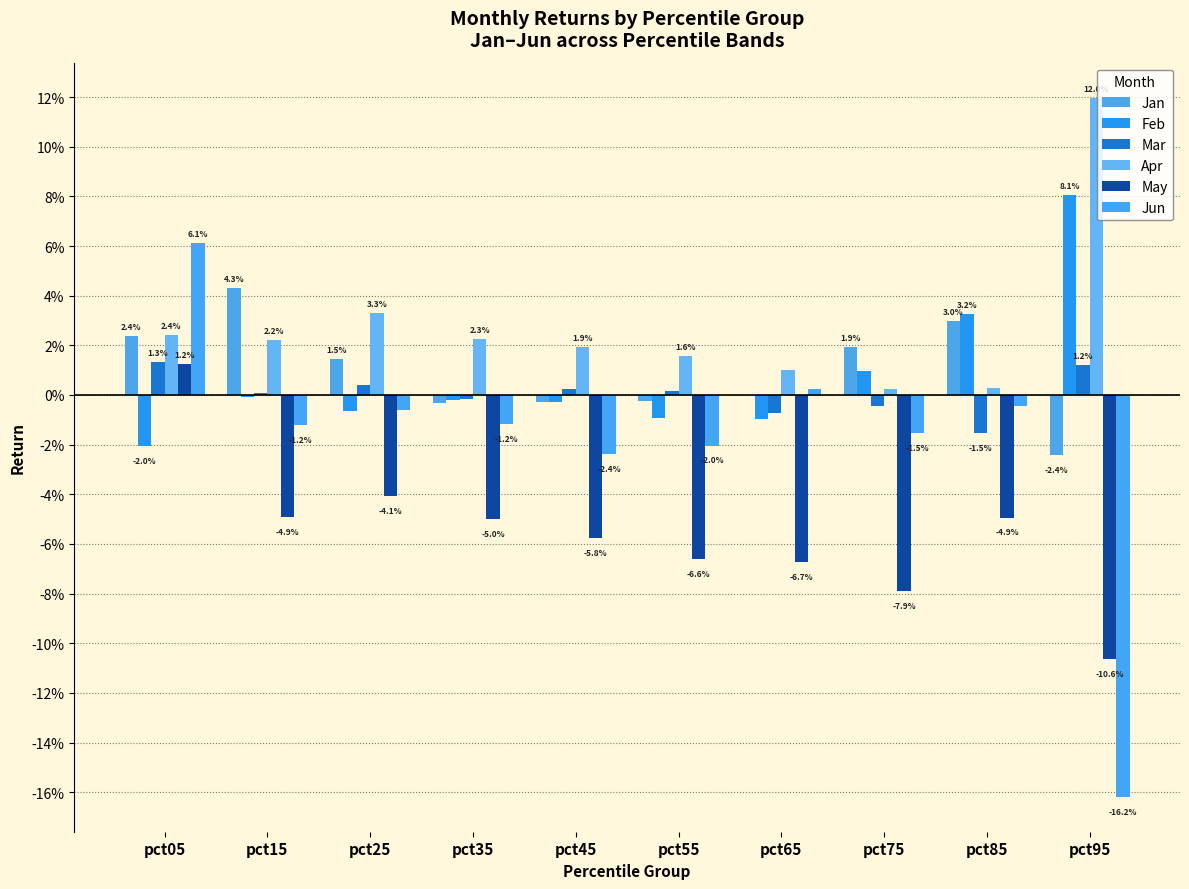

At which label is Apr closest to 0?

pct75